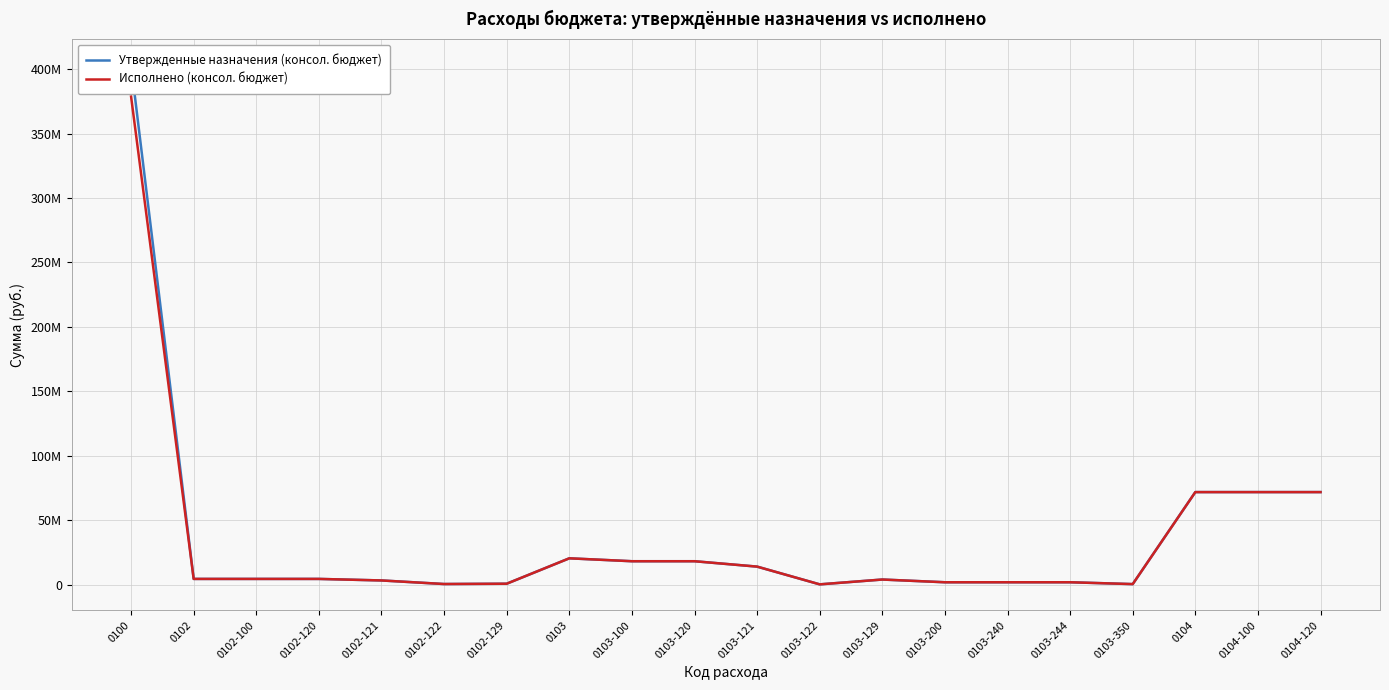

What is the total value across all series at 0103-120?

36330424.9